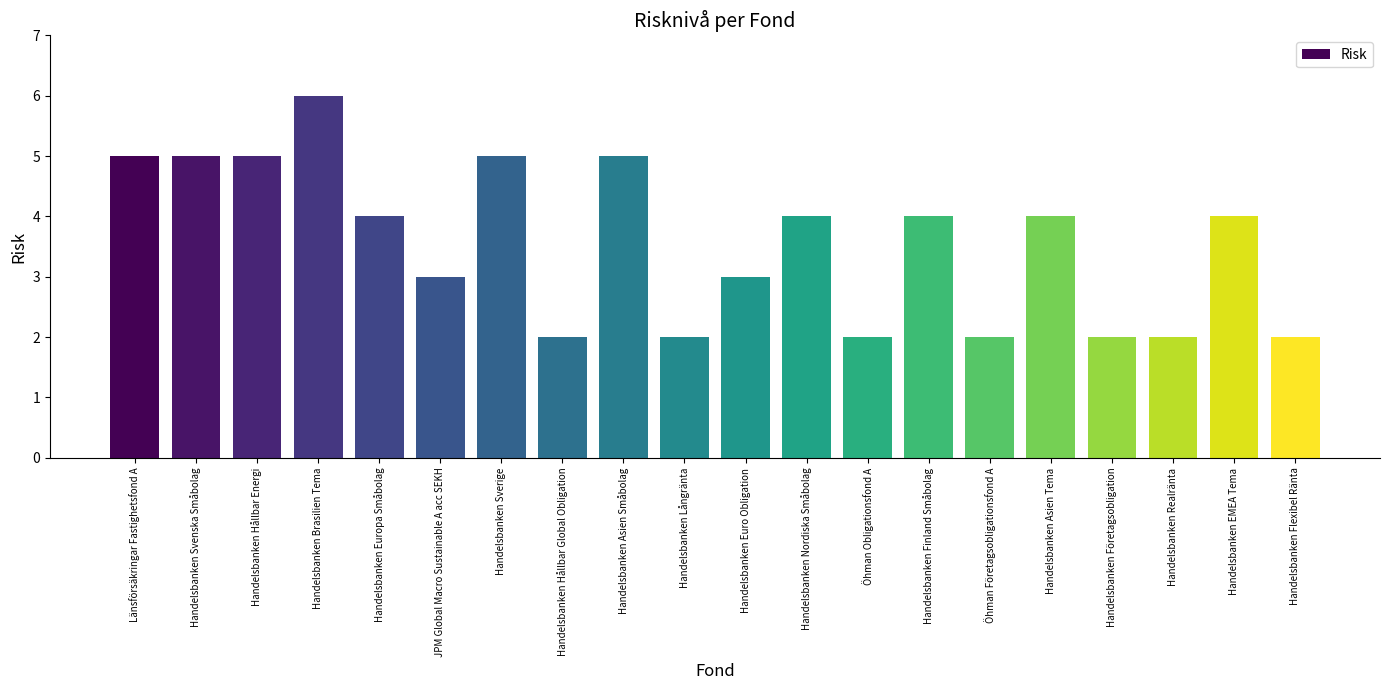

What is the label of the 6th bar from the left?

JPM Global Macro Sustainable A acc SEKH